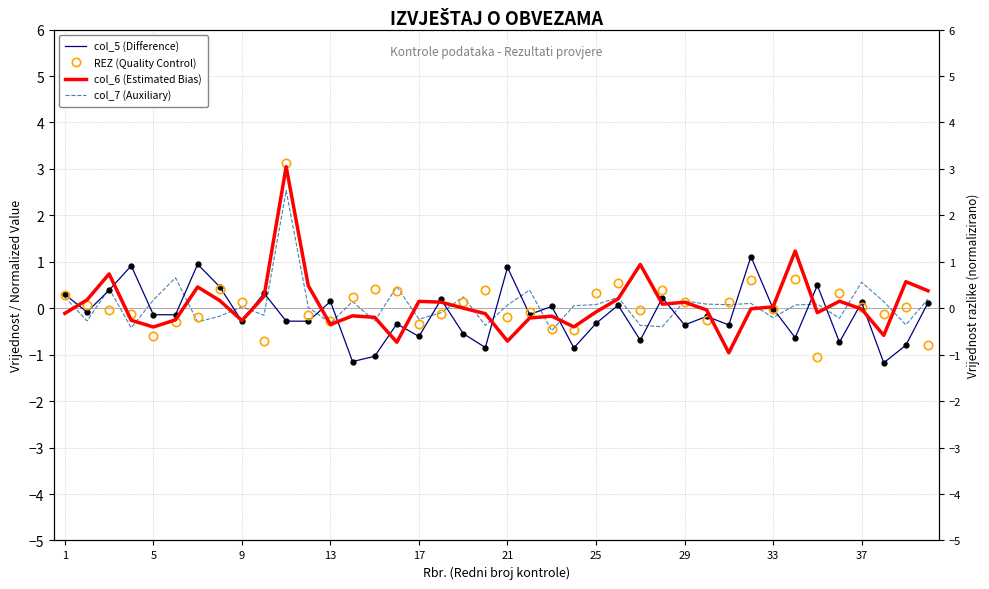

How many intersections are there between col_5 (Difference) and col_6 (Estimated Bias)?

21